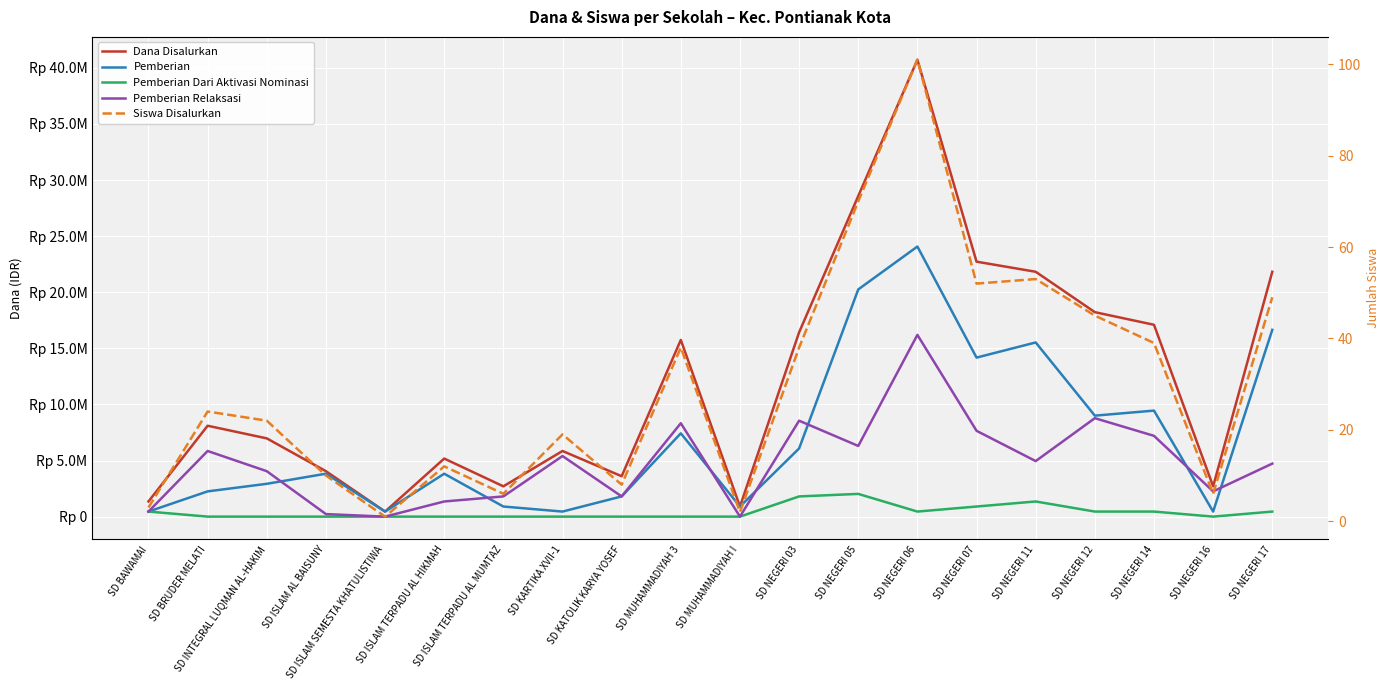

Is the value of Siswa Disalurkan at SD ISLAM AL BAISUNY greater than the value of Pemberian at SD NEGERI 14?

No